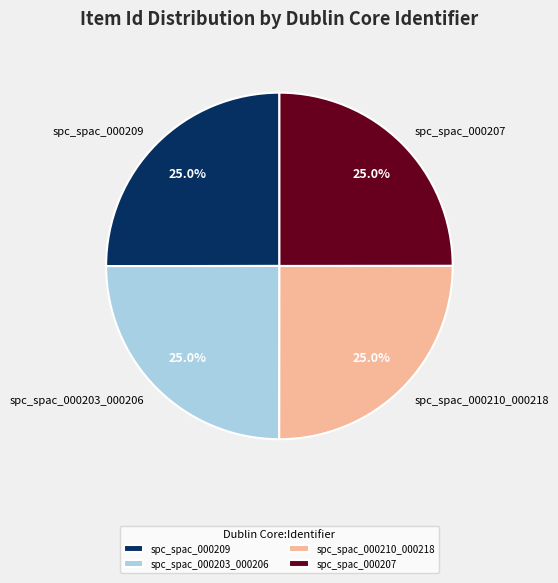

Is spc_spac_000203_000206 the majority of the pie?

No